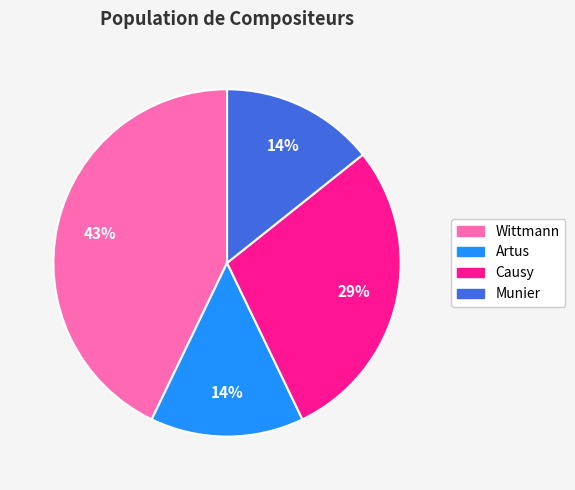

To the nearest percent, what is the combined percentage of Wittmann and Munier?

57%